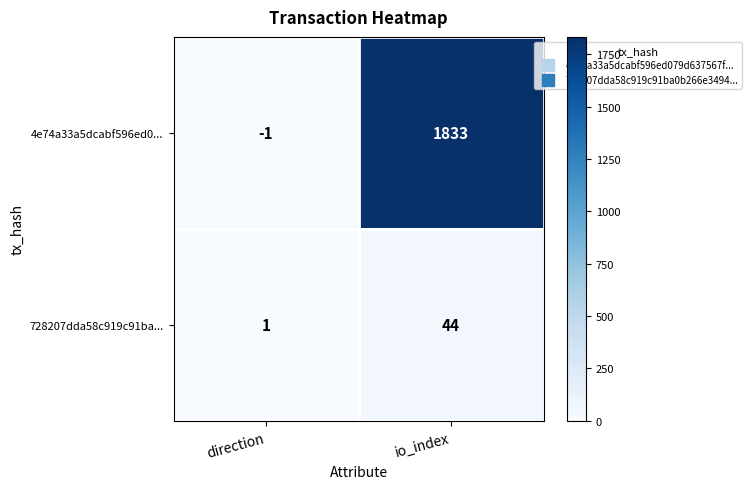

At which label is 728207dda58c919c91ba... closest to 22?

direction